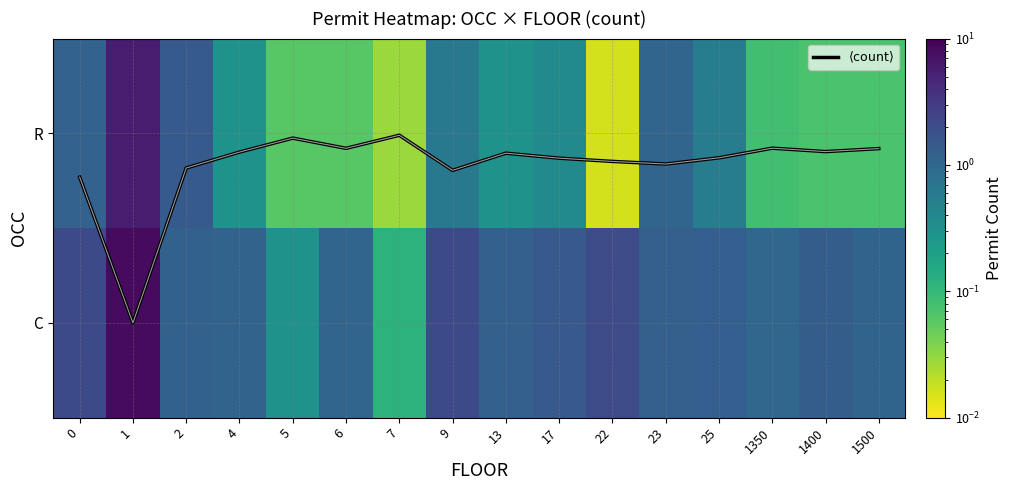

What is the maximum value shown in the chart?

8.2